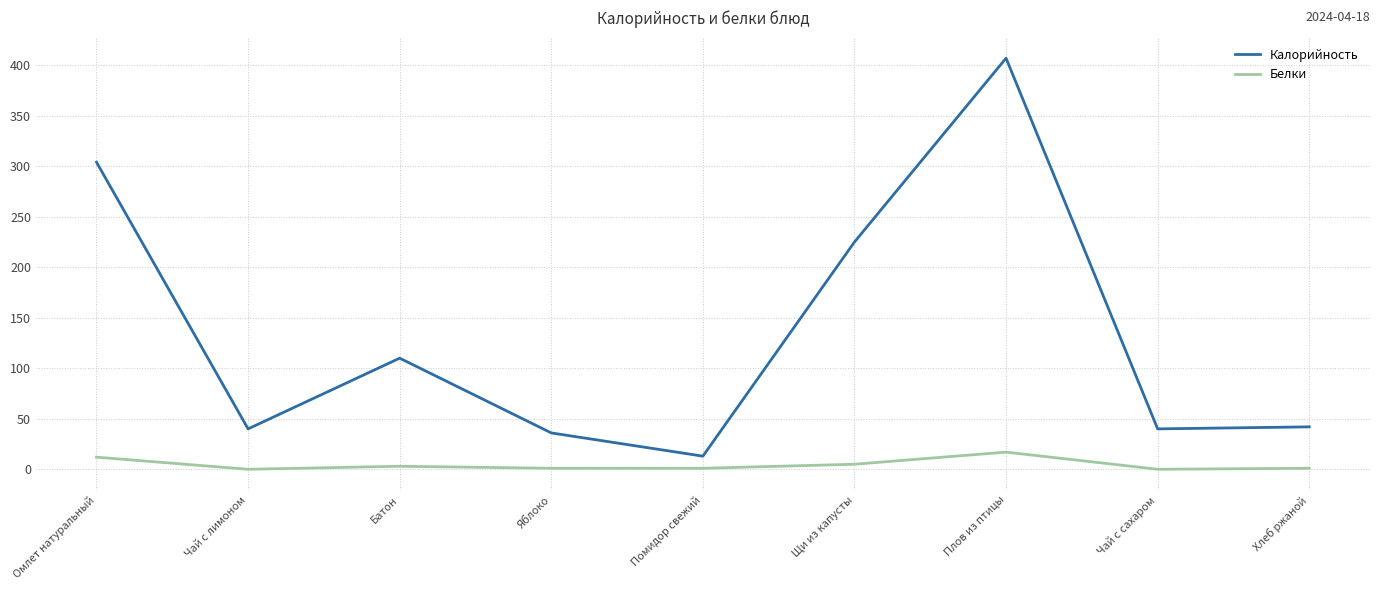

What is the difference between the maximum and minimum values in the Белки series?

17